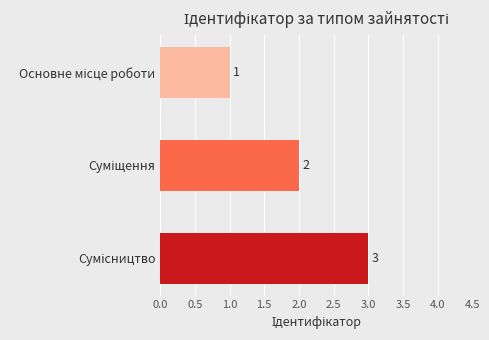

How many values are between 1 and 3?

3